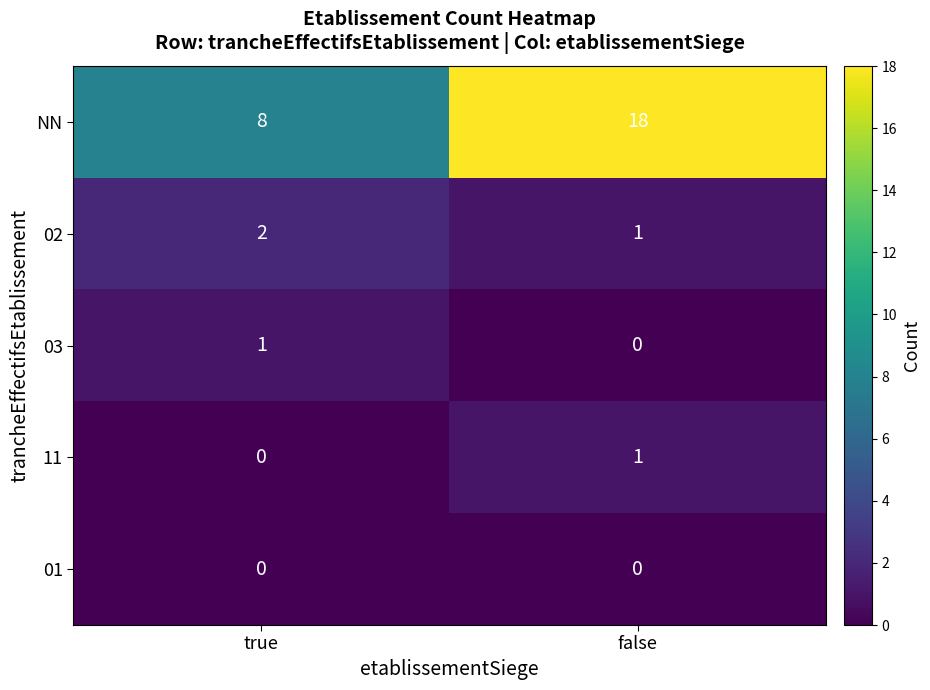

Which series has the largest total across all categories?

NN